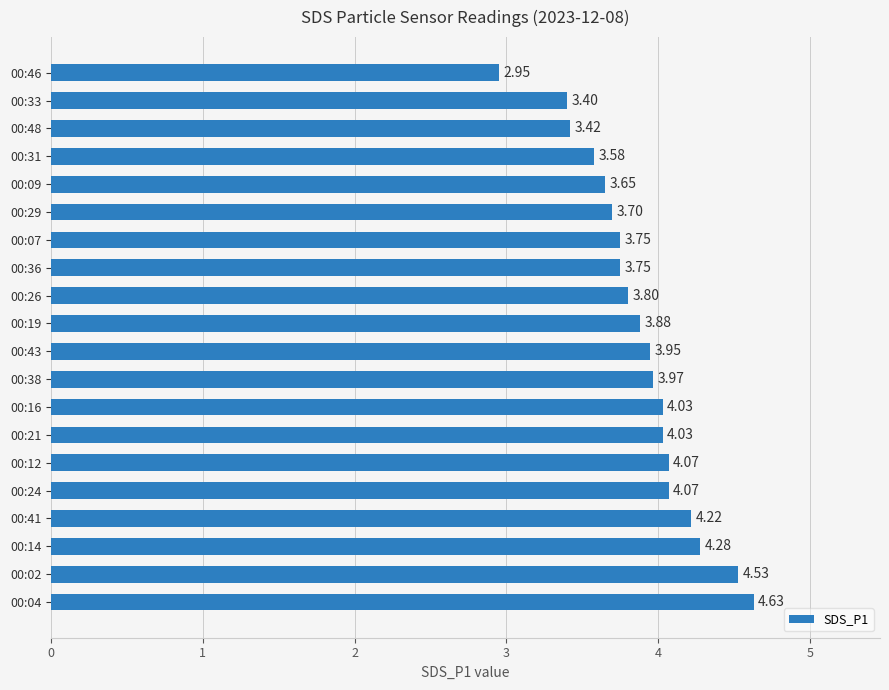

What is the difference between the second highest and minimum values?

1.6